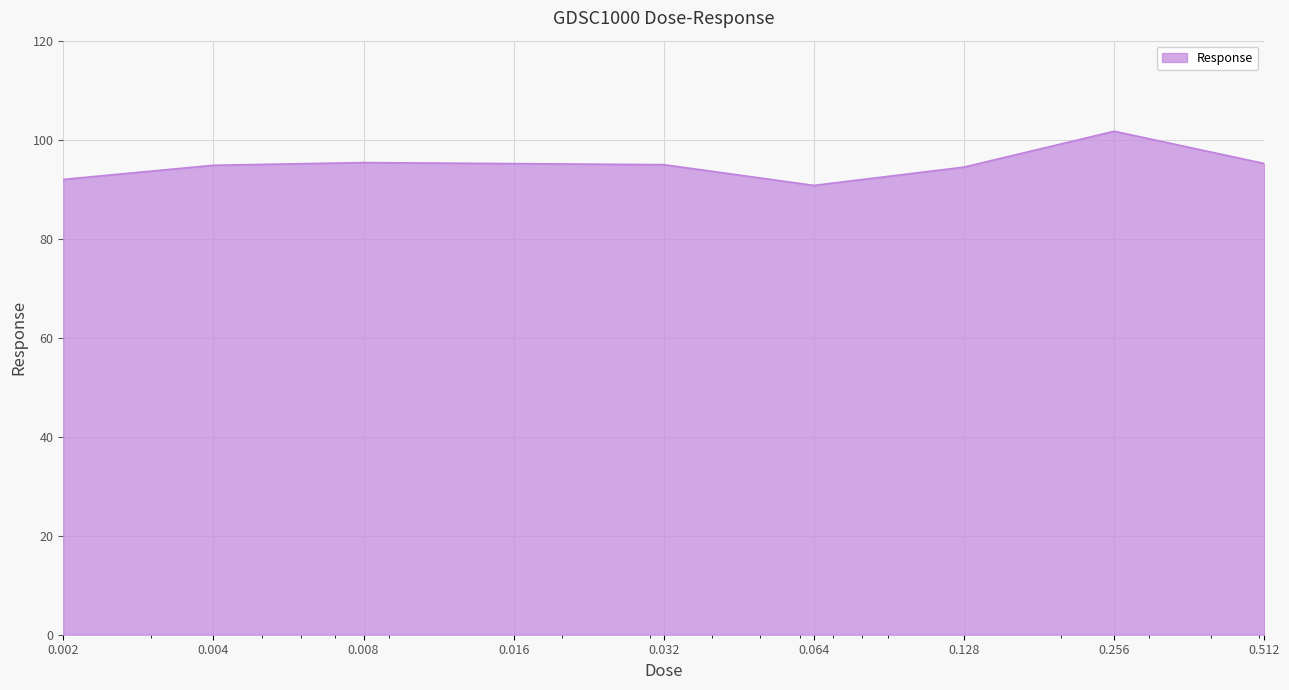

What is the maximum value shown in the chart?

101.7